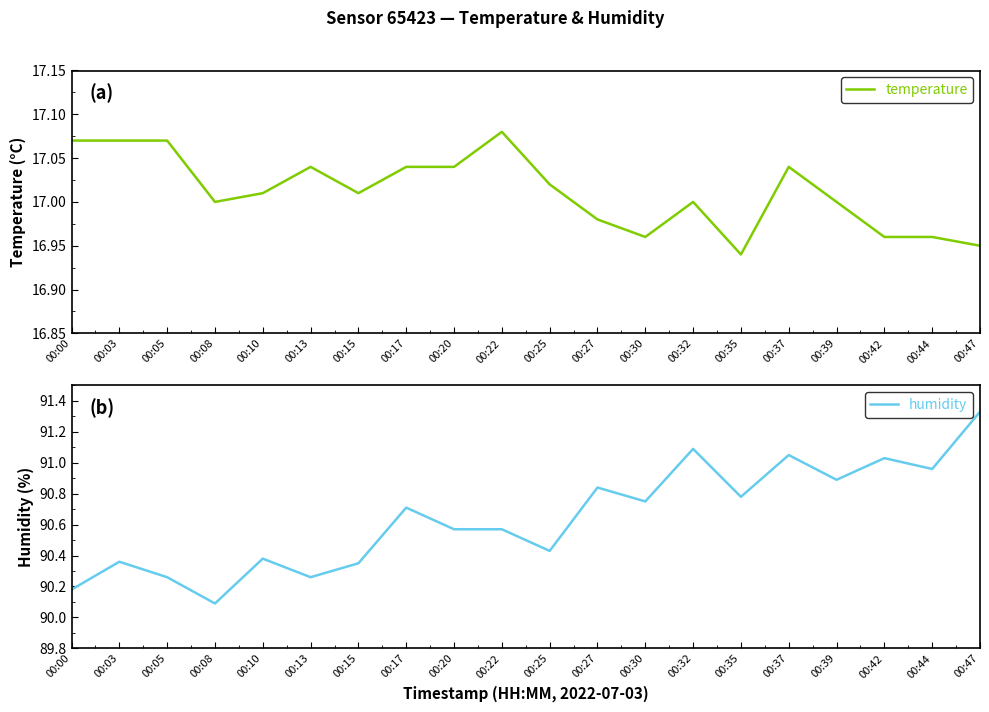

What is the difference between the humidity values at 00:32 and 00:10?

0.7